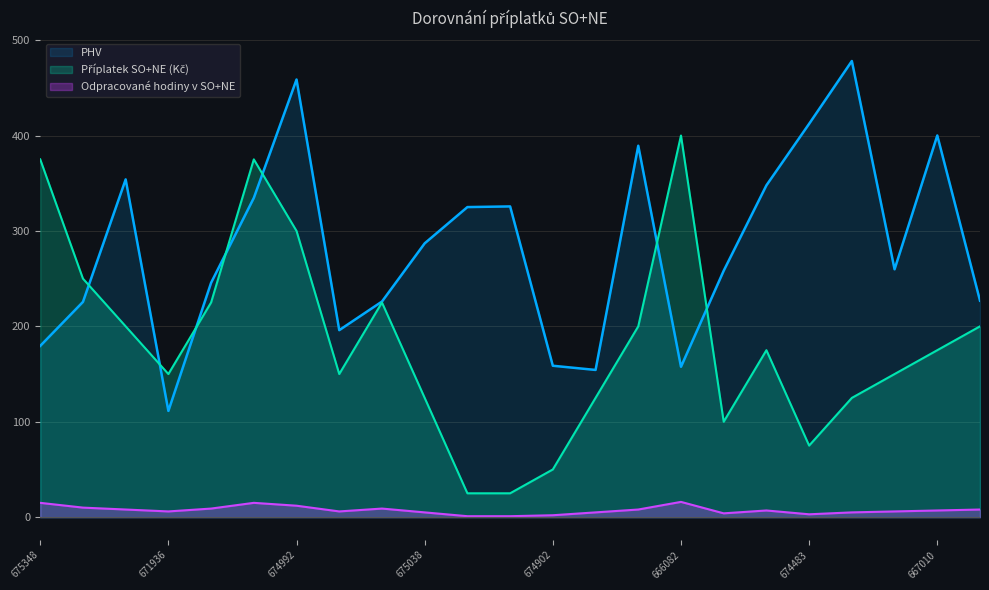

Reading left to right, transcribe all the data shown in this chart.

Odpracované hodiny v SO+NE: 375.0	250.0	200.0	150.0	225.0	375.0	300.0	150.0	225.0	125.0	25.0	25.0	50.0	125.0	200.0	400.0	100.0	175.0	75.0	125.0	150.0	175.0	200.0
Příplatek SO+NE (Kč): 15.0	10.0	8.0	6.0	9.0	15.0	12.0	6.0	9.0	5.0	1.0	1.0	2.0	5.0	8.0	16.0	4.0	7.0	3.0	5.0	6.0	7.0	8.0
PHV: 179.5	225.6	354.0	111.4	245.7	334.6	458.7	196.0	226.0	287.0	325.0	325.7	158.7	154.3	389.3	157.6	258.3	347.8	412.3	478.1	259.8	400.0	226.9